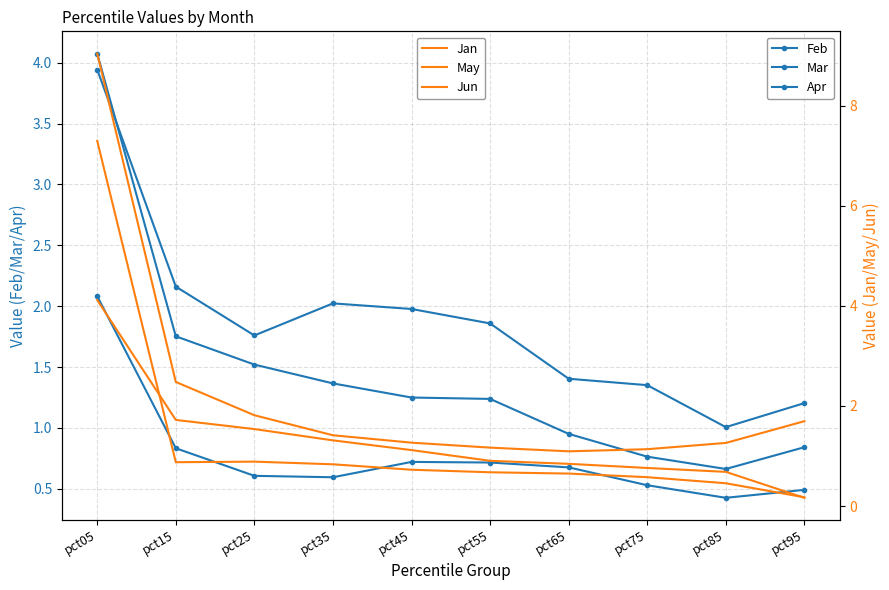

What is the average value of the Mar series?

0.8